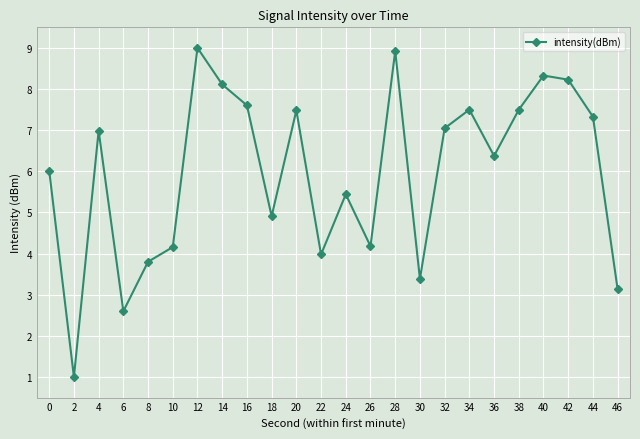

At which category does the data reach its first local valley?

2